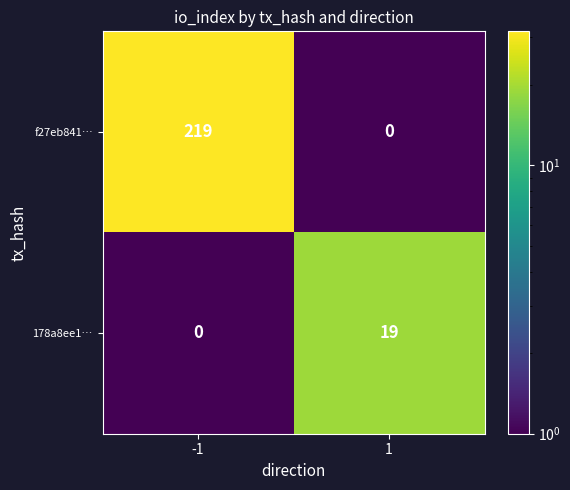

Rank the series by their maximum value, from highest to lowest.

f27eb841…, 178a8ee1…